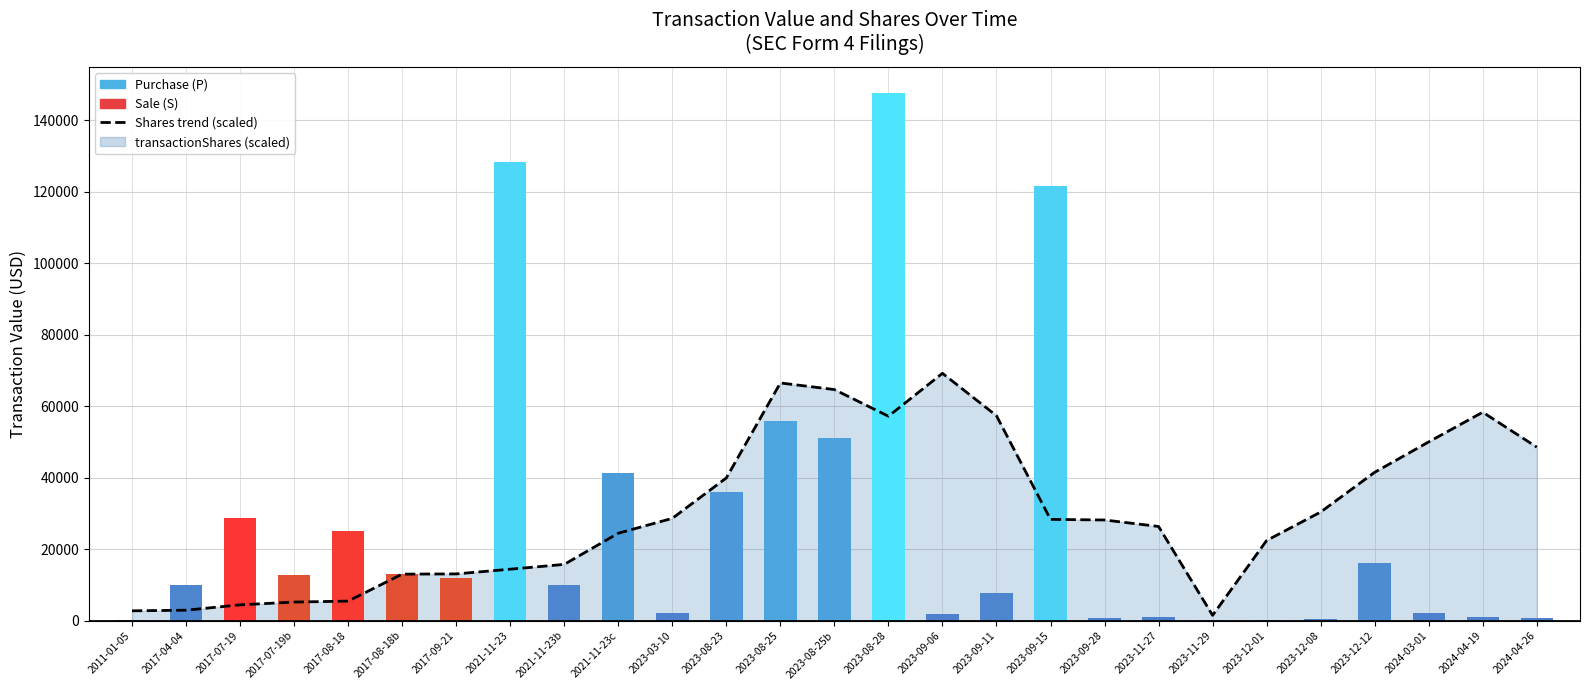

Which series has the largest total across all categories?

Shares trend (scaled)